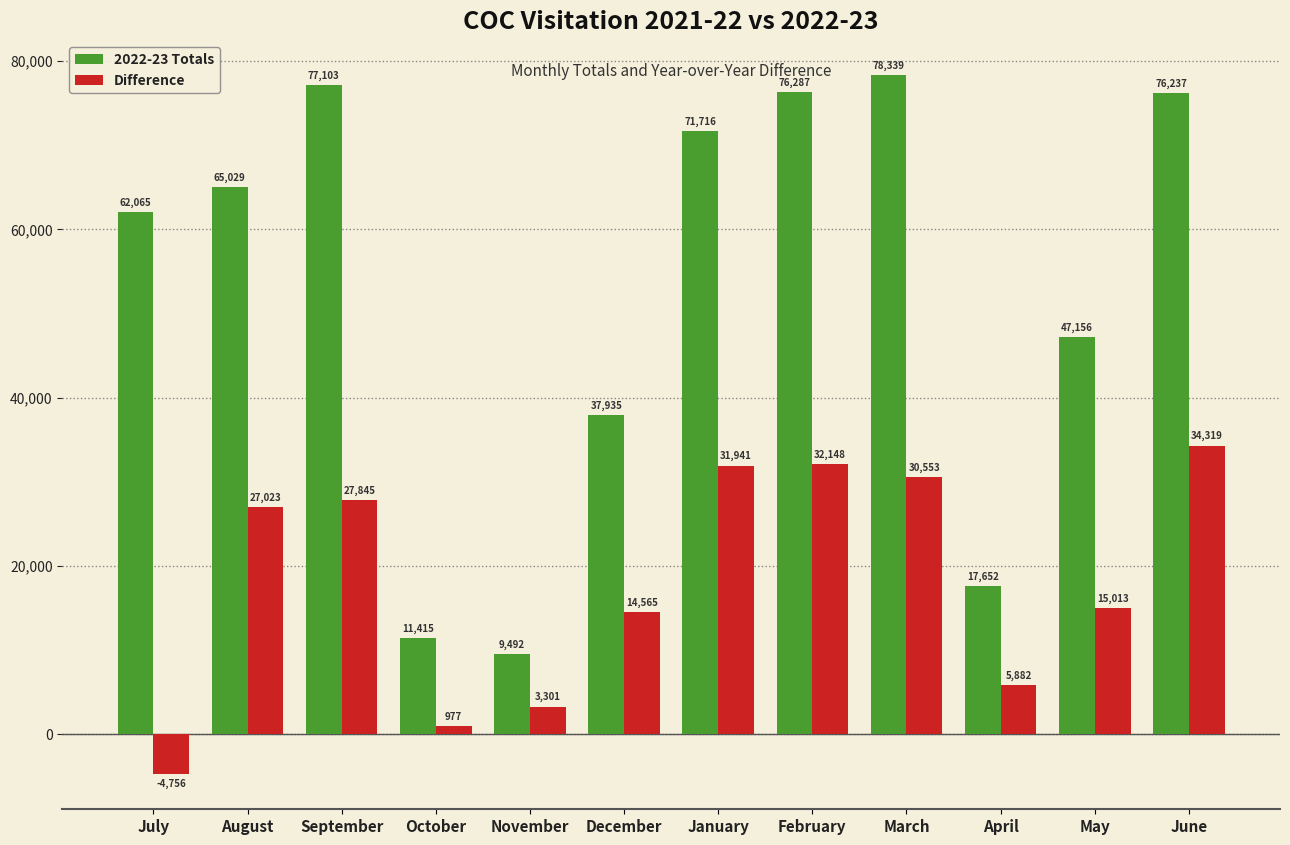

Reading left to right, transcribe all the data shown in this chart.

2022-23 Totals: 62065	65029	77103	11415	9492	37935	71716	76287	78339	17652	47156	76237
Difference: -4756	27023	27845	977	3301	14565	31941	32148	30553	5882	15013	34319